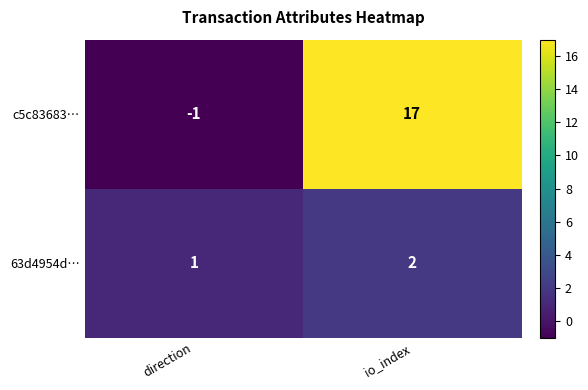

At which category is the sum across all series the highest?

io_index